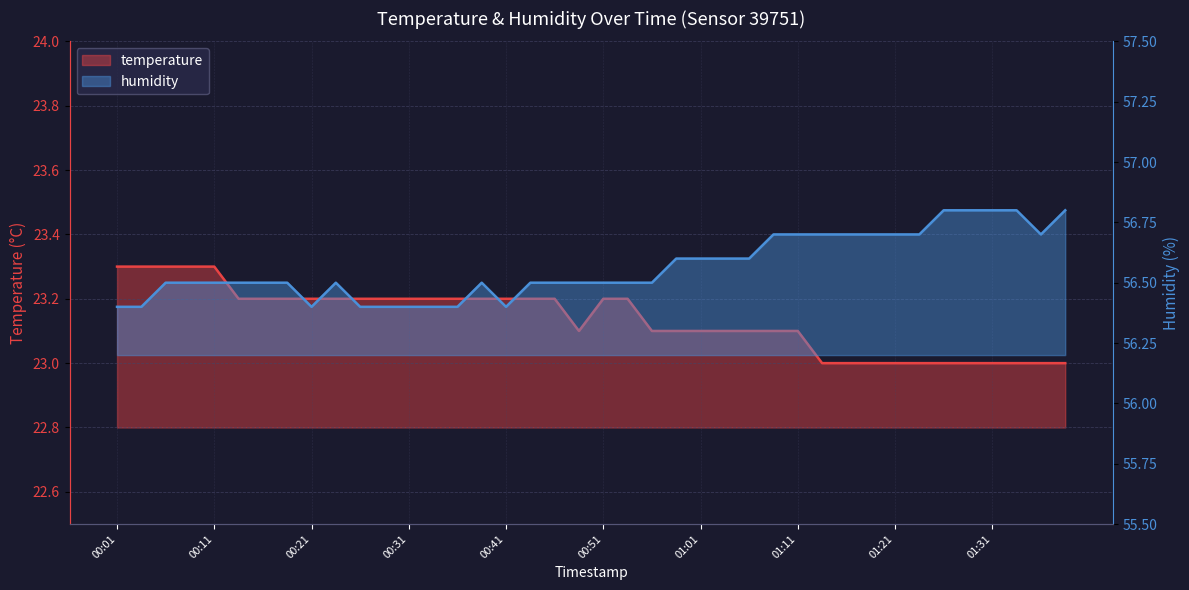

What is the label of the 25th point from the right?

00:38